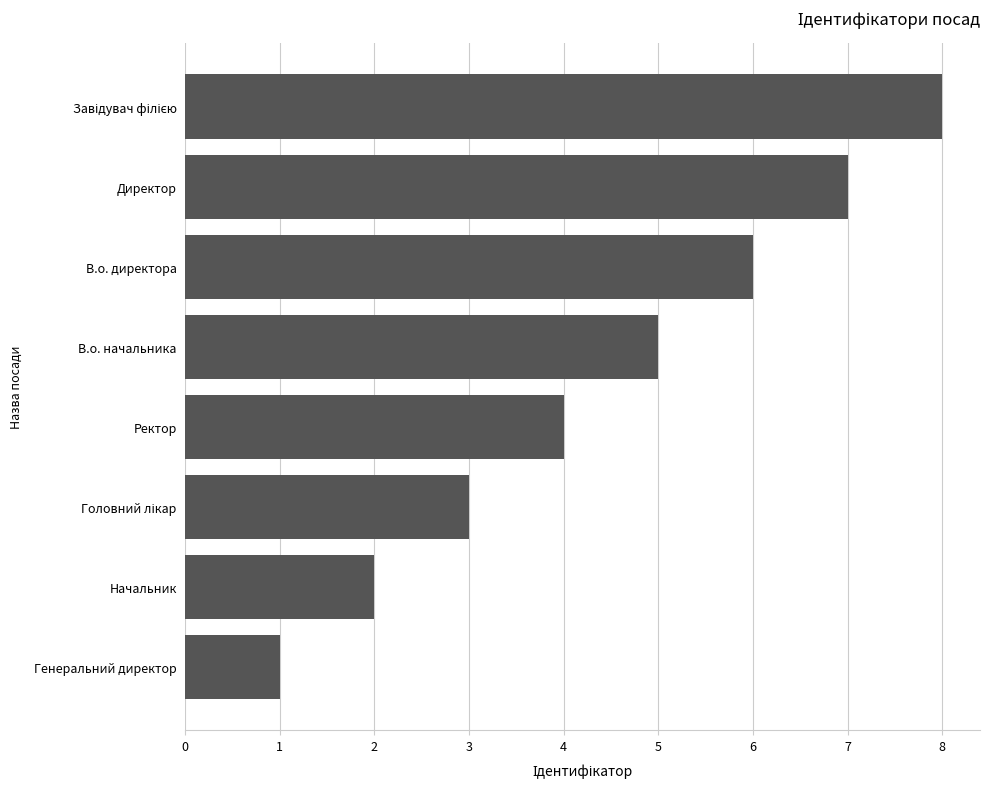

At which category does the chart reach its minimum across all series?

Генеральний директор